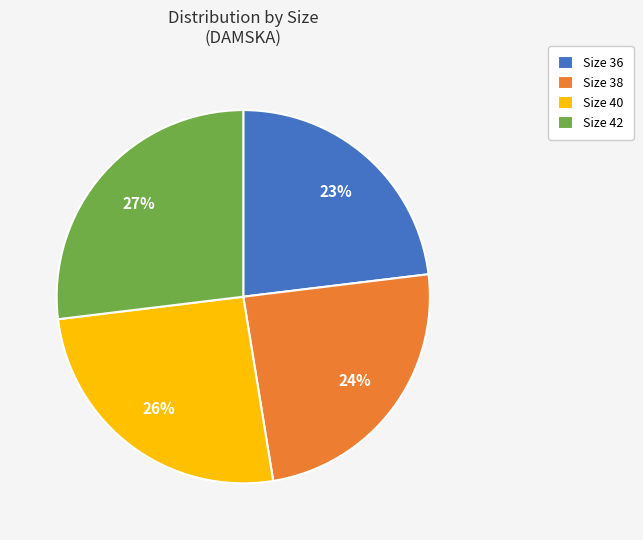

What is the largest slice in the pie chart?

Size 42